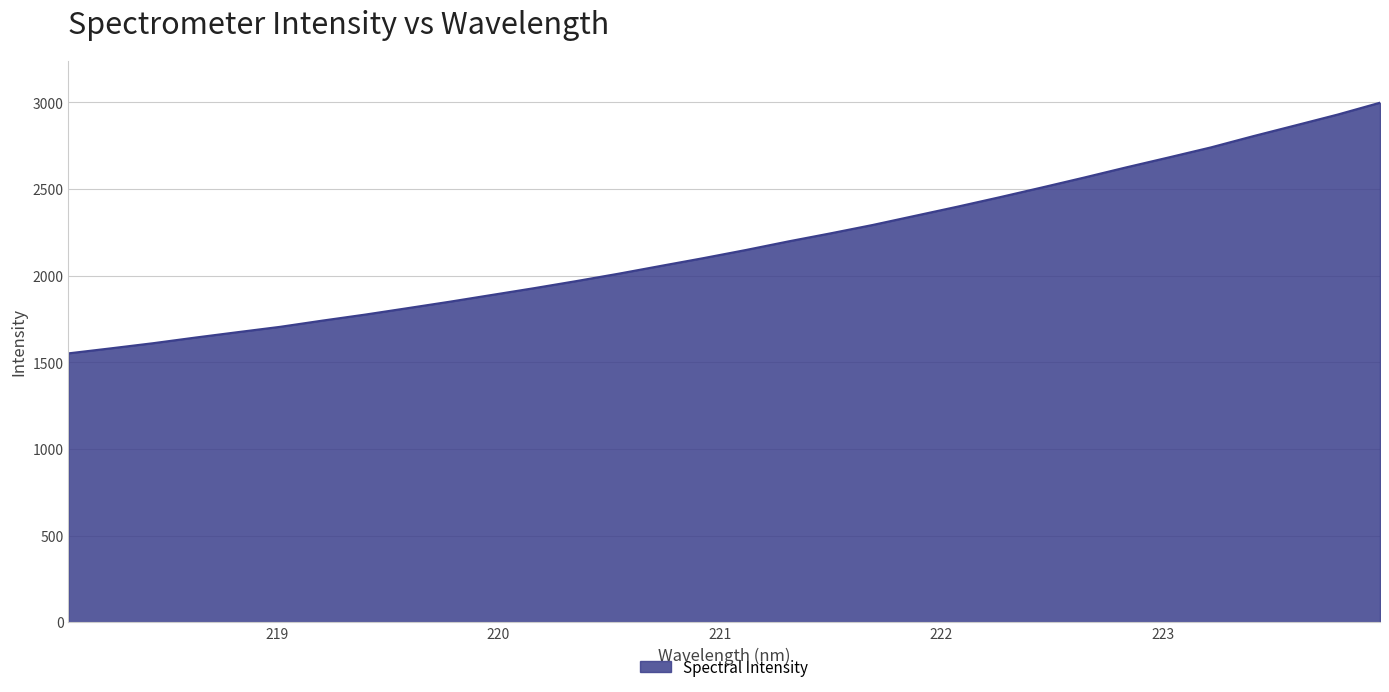

What is the difference between the second highest and second lowest values?

1349.1